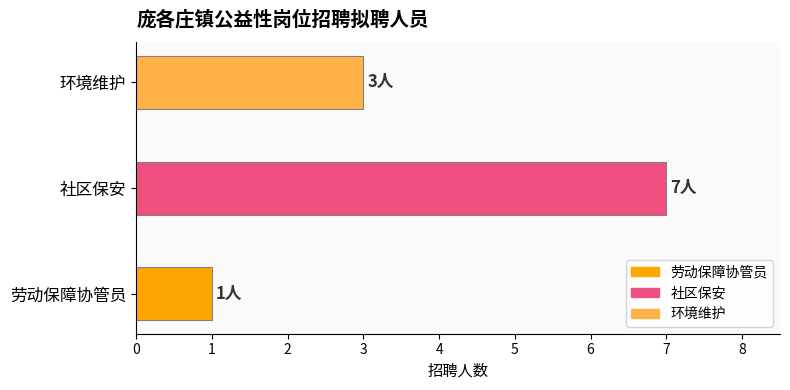

What is the average value?

4